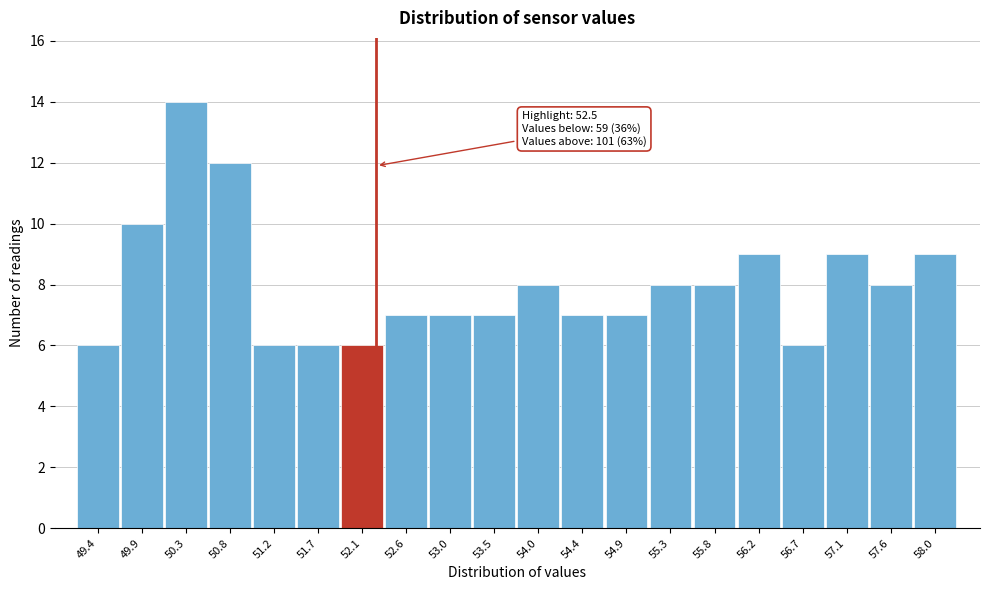

Reading left to right, what are all the values shown in this chart?

6	10	14	12	6	6	6	7	7	7	8	7	7	8	8	9	6	9	8	9